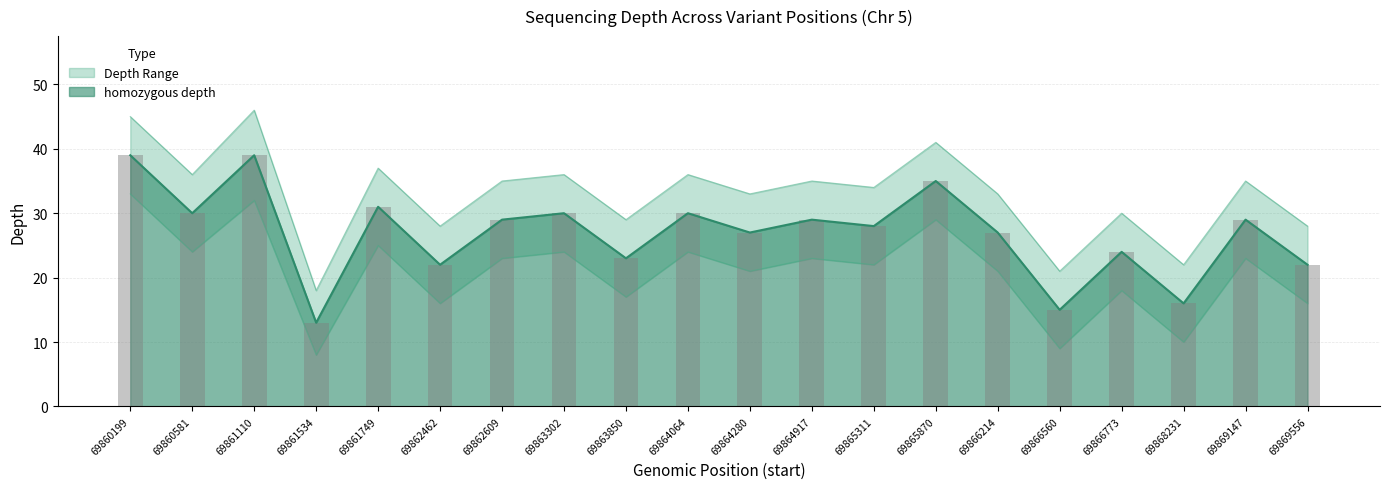

How many distinct data groups are displayed?

3